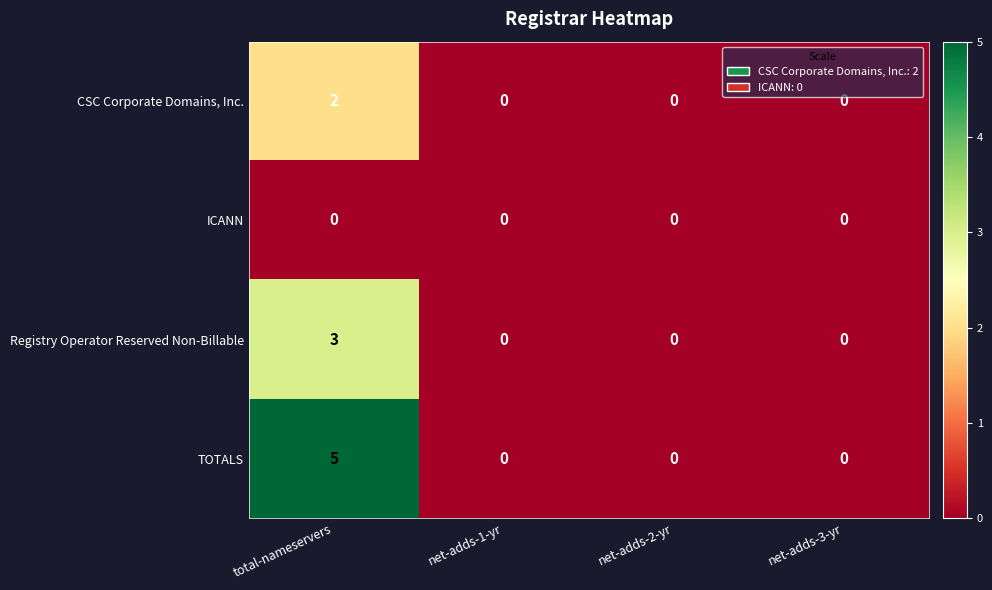

Reading left to right, transcribe all the data shown in this chart.

CSC Corporate Domains, Inc.: 2	0	0	0
ICANN: 0	0	0	0
Registry Operator Reserved Non-Billable: 3	0	0	0
TOTALS: 5	0	0	0